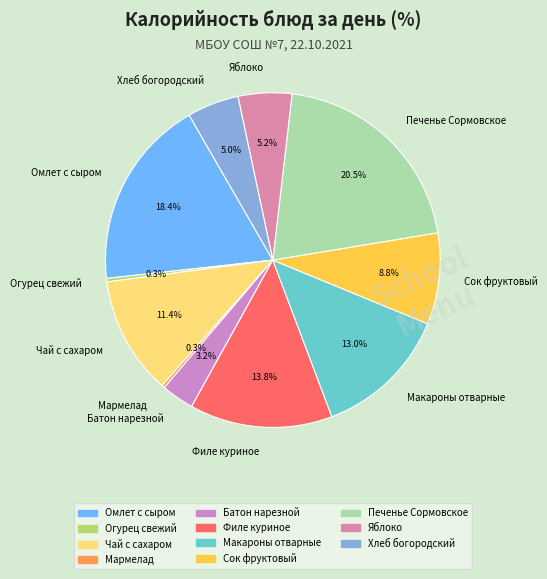

Approximately how many times larger is the value at Чай с сахаром compared to Мармелад?

40.8